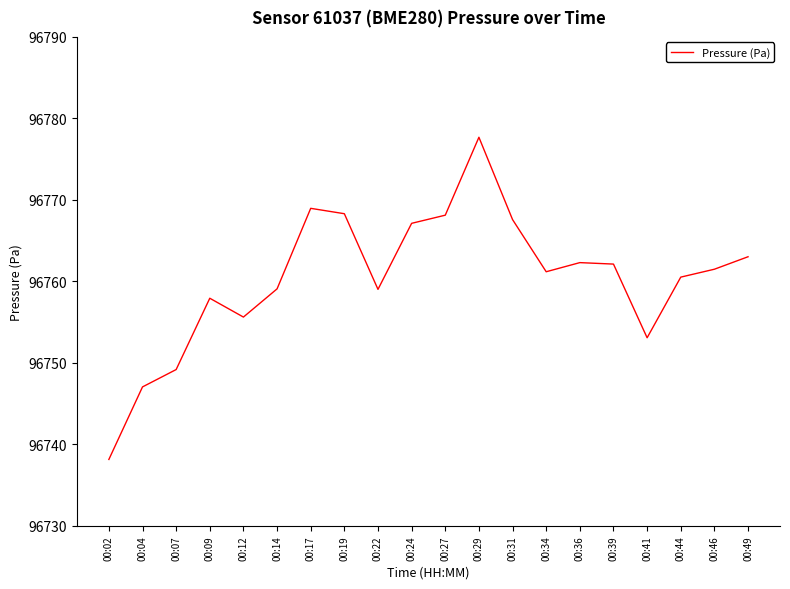

What is the average value?

96760.4